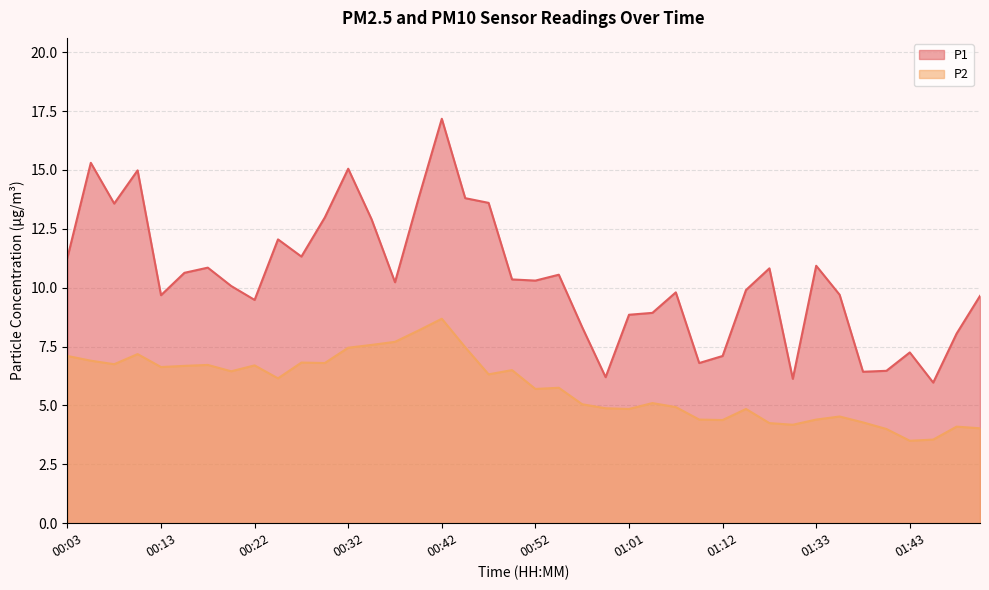

True or false: P2 and P1 intersect in this chart.

False